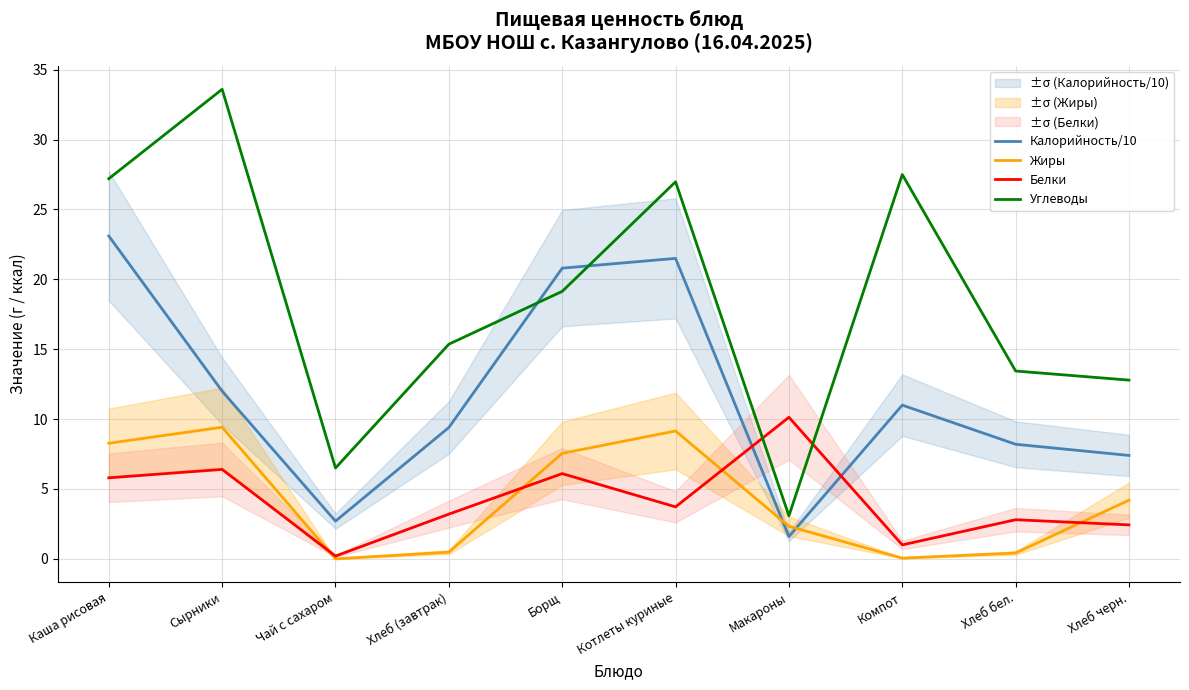

What is the total value across all series at Борщ?

53.6